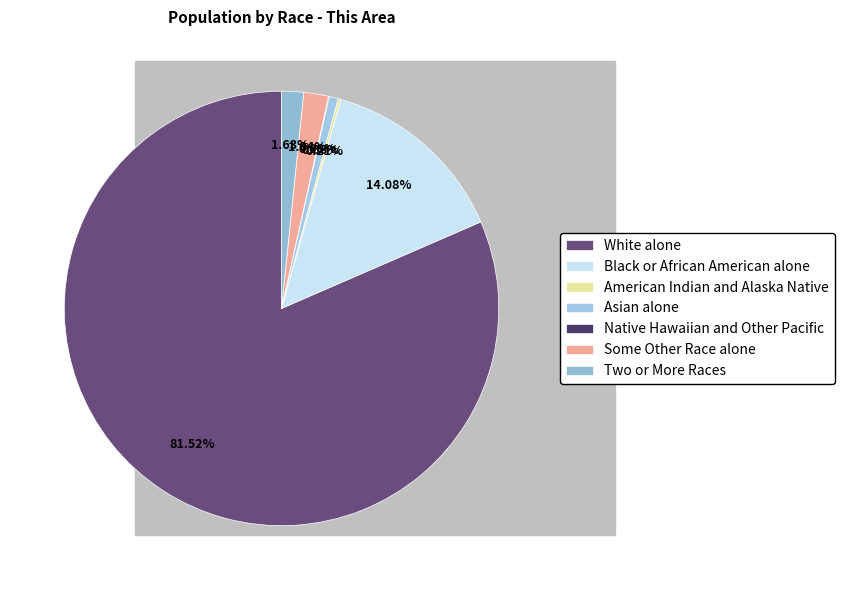

Which category has the smallest portion of the pie?

Native Hawaiian and Other Pacific